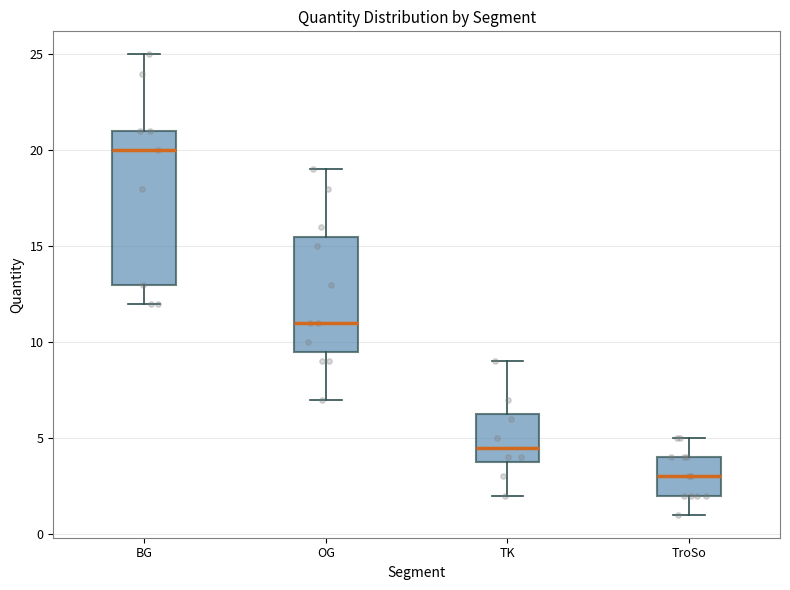

Reading left to right, transcribe this box plot: for each box, give where its median line is, the range the box spans, and where its two whiskers end, as read against the y-axis. The values are not printed on the chart, so give them approximately, as read against the axis.

BG: median 20.0, box 13.0 to 21.0, whiskers 12.0 to 25.0
OG: median 11.0, box 9.5 to 15.5, whiskers 7.0 to 19.0
TK: median 4.5, box 4.0 to 6.5, whiskers 2.0 to 9.0
TroSo: median 3.0, box 2.0 to 4.0, whiskers 1.0 to 5.0